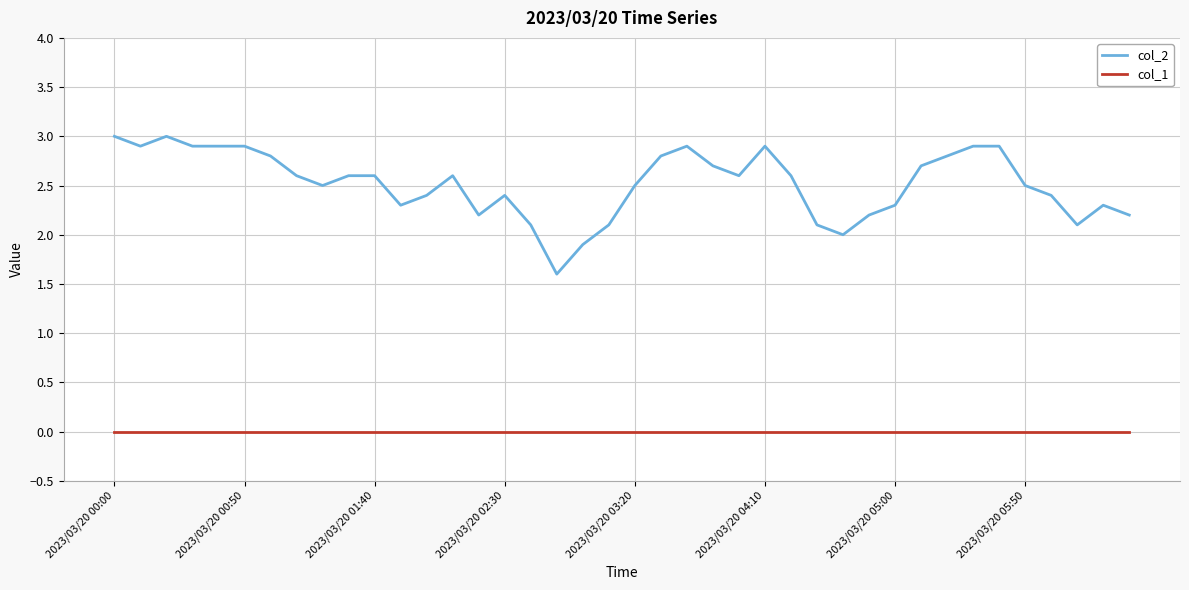

Which series has the largest range (max minus min)?

col_2